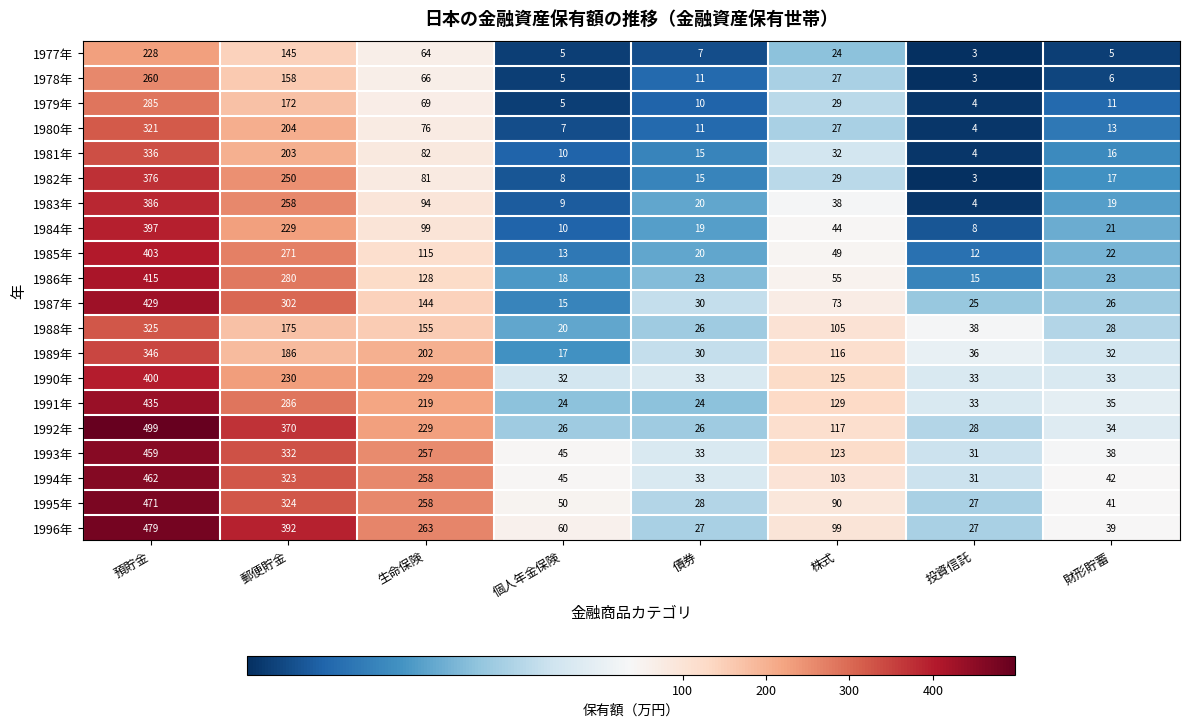

What is the total value across all series at 生命保険?

3088